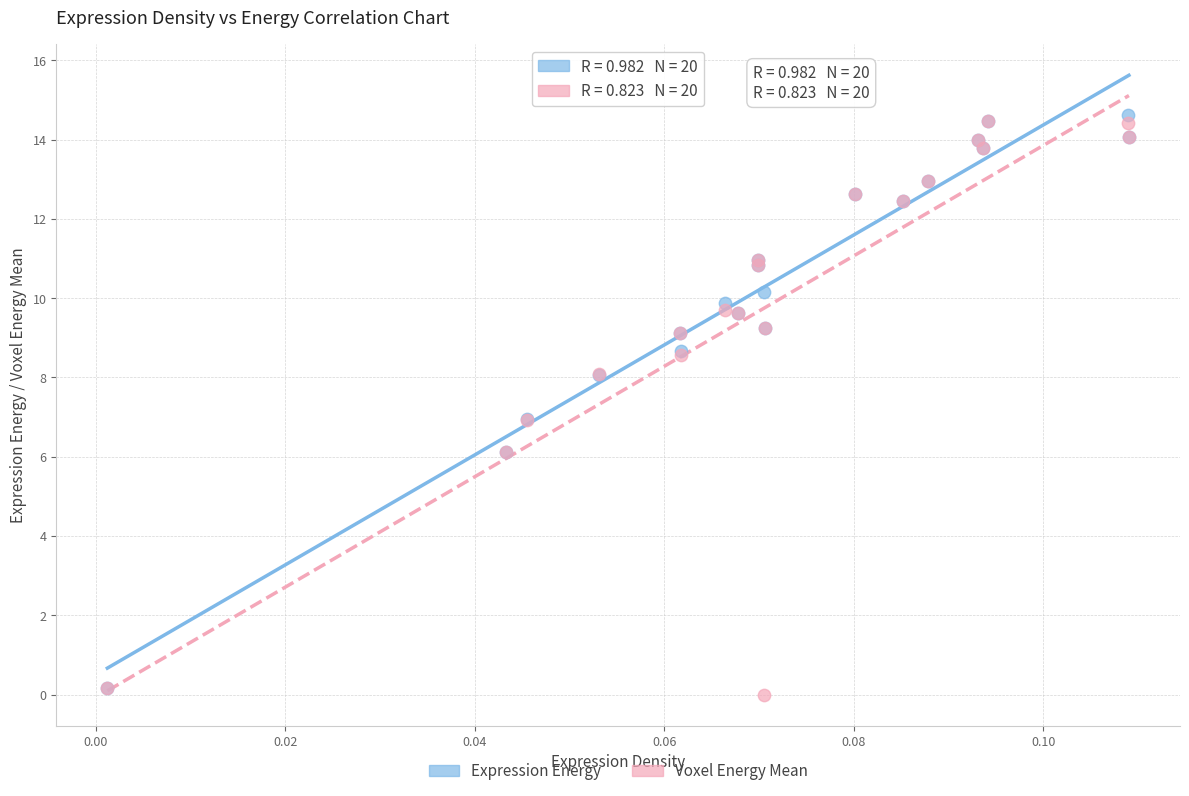

What are all the series names shown in the legend?

Expression Energy, Voxel Energy Mean